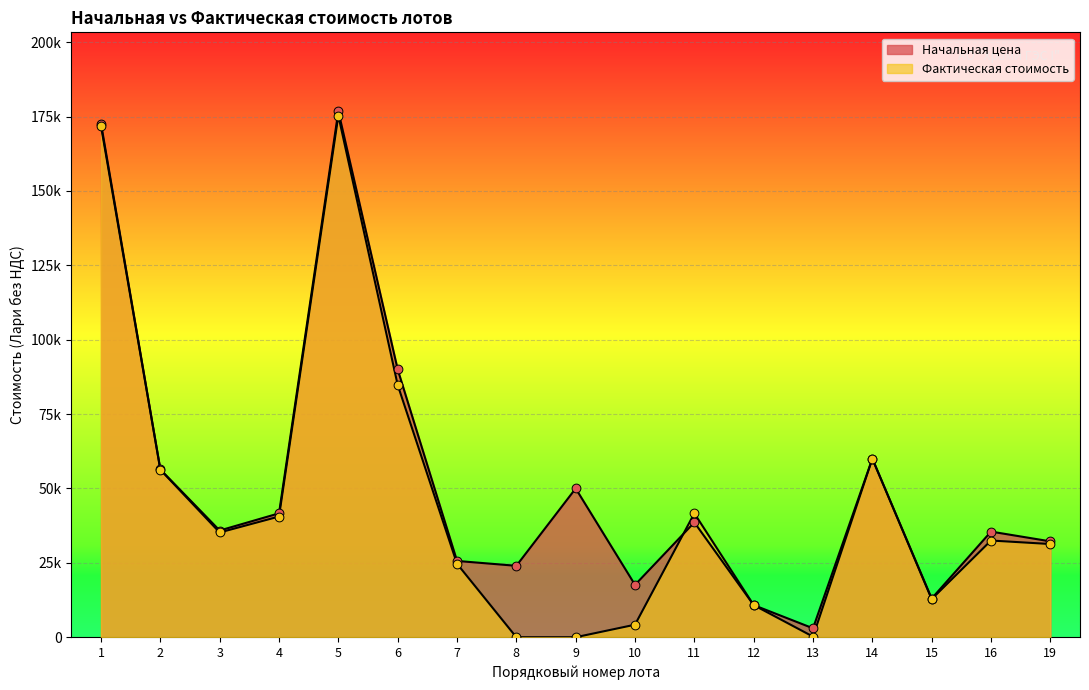

Is the value of Фактическая стоимость at 3 greater than the value of Начальная цена at 13?

Yes